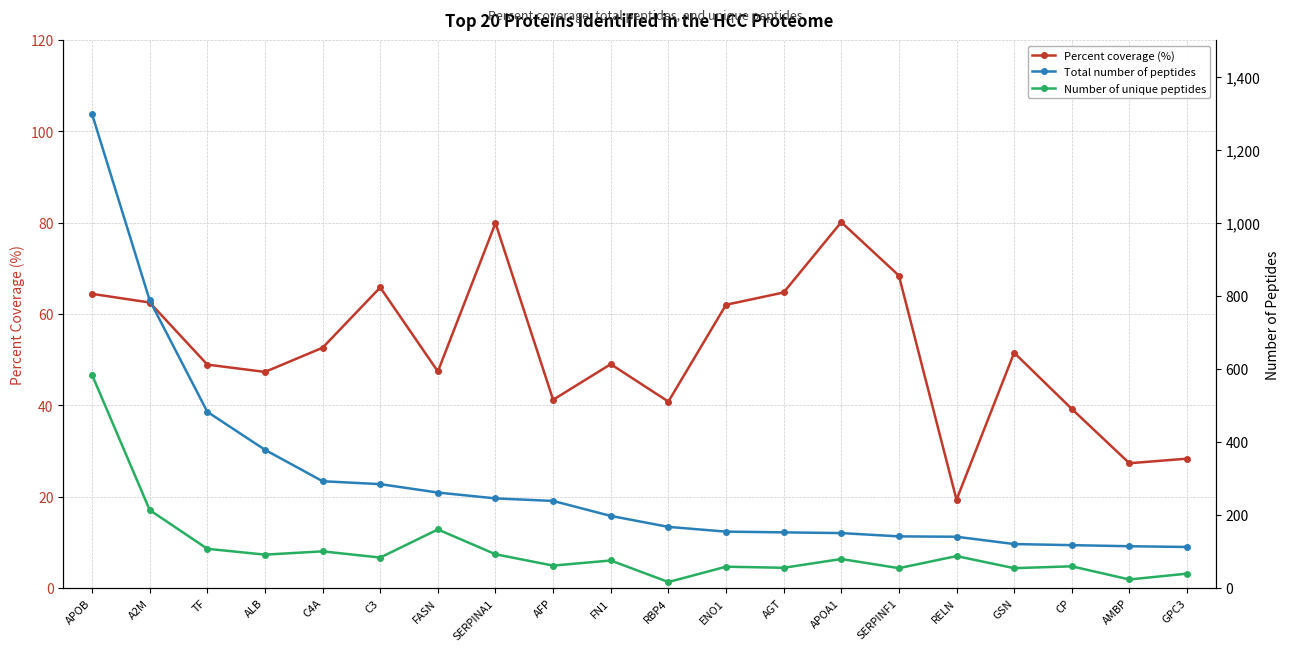

True or false: Number of unique peptides has a value of 341.3 at A2M.

False